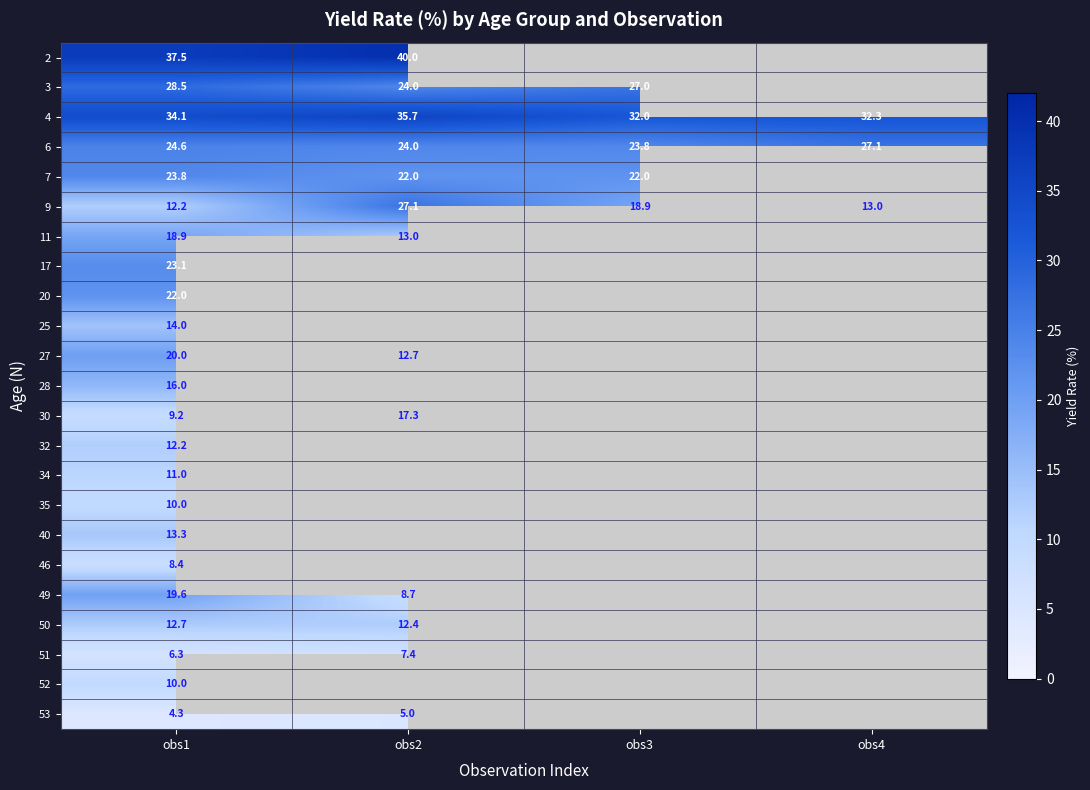

What is the difference between the highest and lowest values at obs1?

33.2